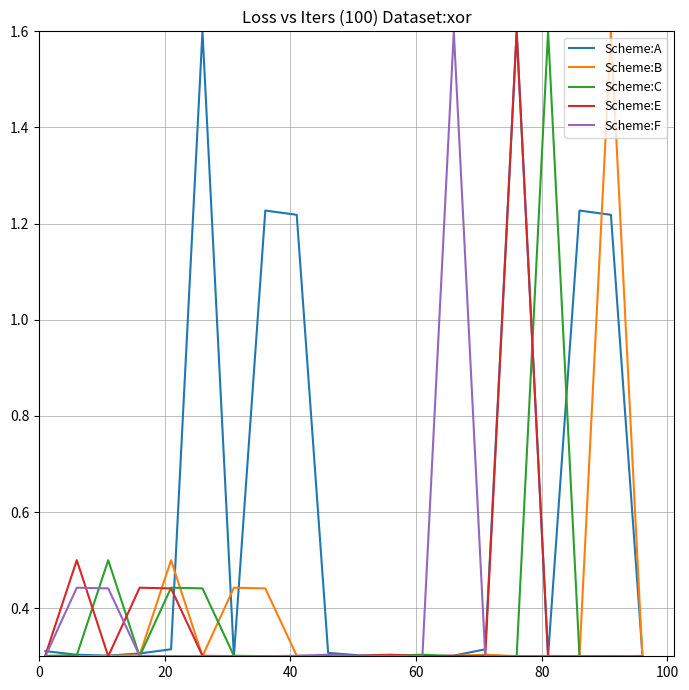

At how many categories does at least one series exceed 0?

20